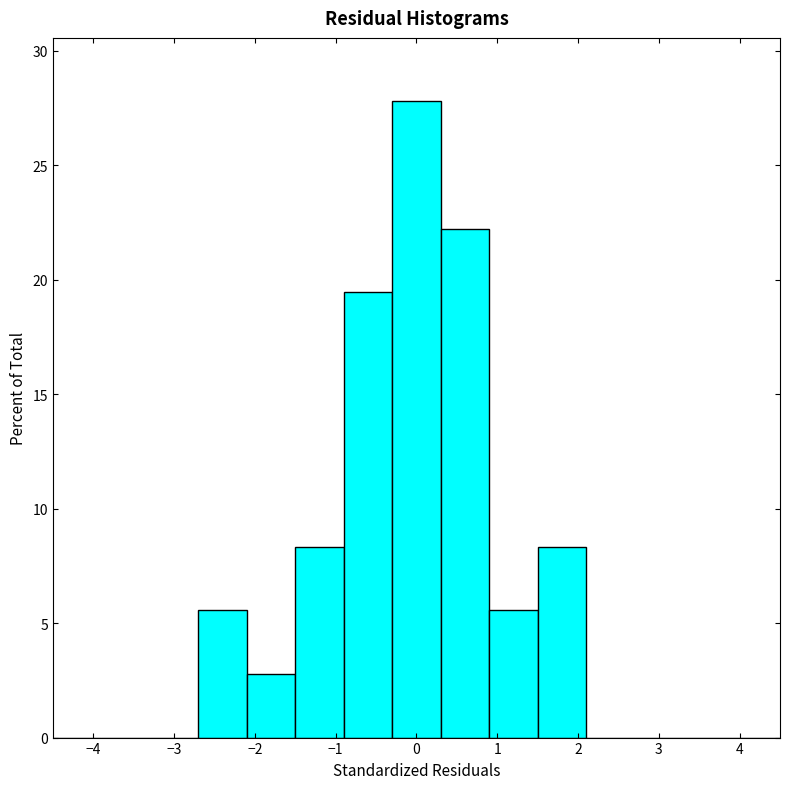

Reading left to right, transcribe this chart: for each bar, give the range it covers on the x-axis and its height. The values are not printed on the chart, so give them approximately, as read against the axis.

-4.5 to -3.9: 0
-3.9 to -3.3: 0
-3.3 to -2.7: 0
-2.7 to -2.1: 5.5
-2.1 to -1.5: 3.0
-1.5 to -0.9: 8.5
-0.9 to -0.3: 19.5
-0.3 to 0.3: 28.0
0.3 to 0.9: 22.0
0.9 to 1.5: 5.5
1.5 to 2.1: 8.5
2.1 to 2.7: 0
2.7 to 3.3: 0
3.3 to 3.9: 0
3.9 to 4.5: 0